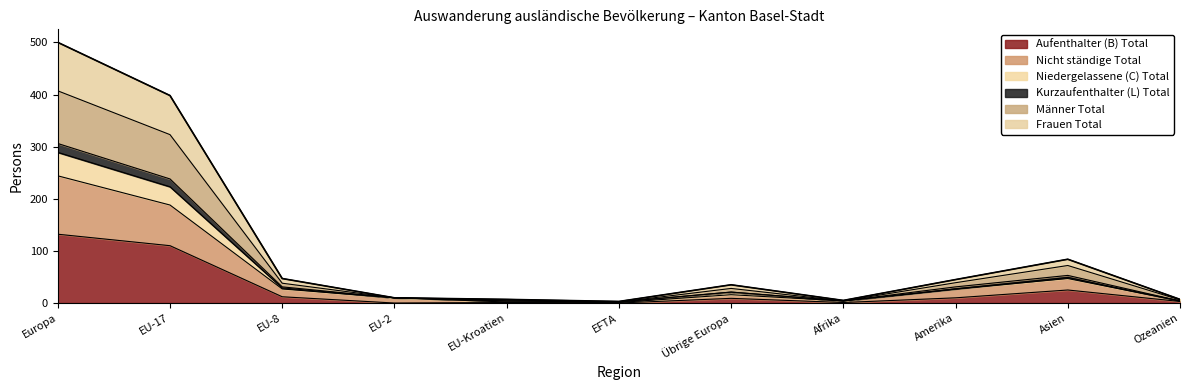

Is the value of Männer Total at Ozeanien greater than the value of Niedergelassene (C) Total at EU-8?

No